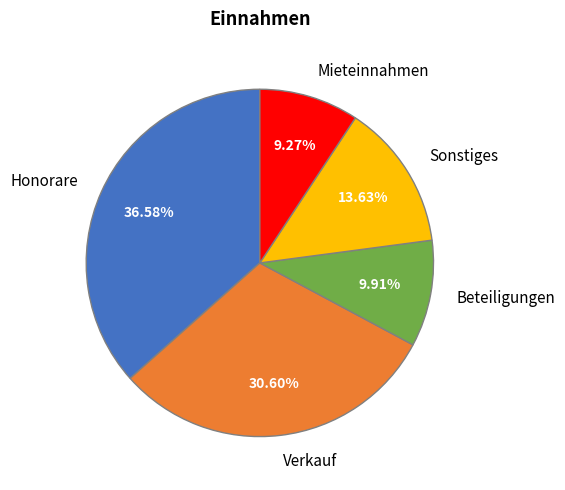

What is the largest slice in the pie chart?

Honorare